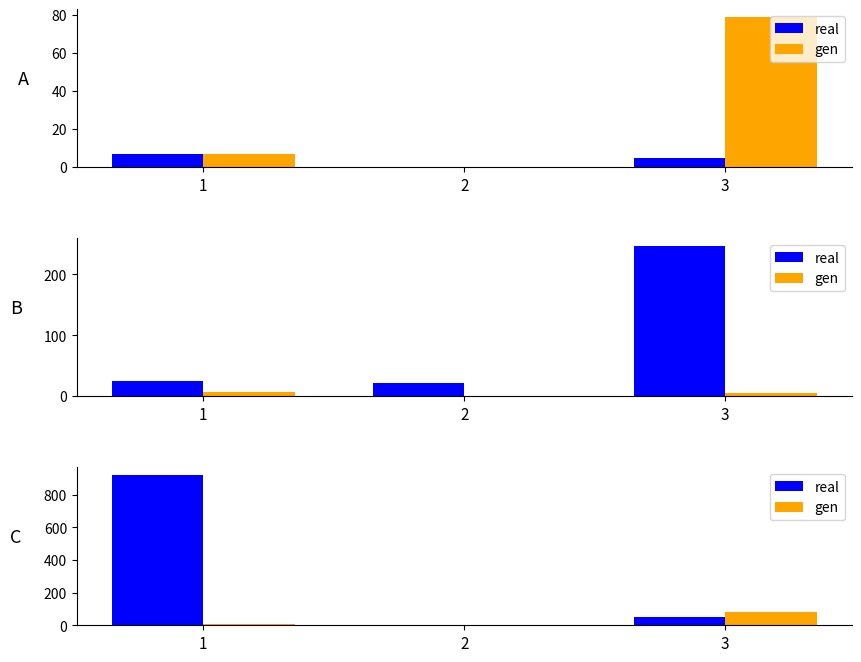

Rank the series by their maximum value, from highest to lowest.

real, gen